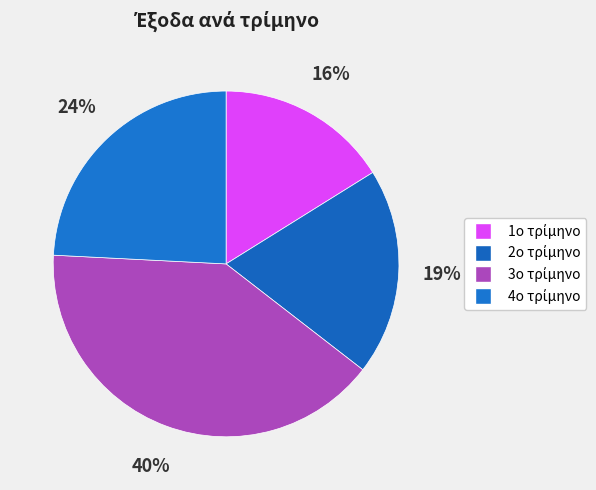

How many slices are in this pie chart?

4